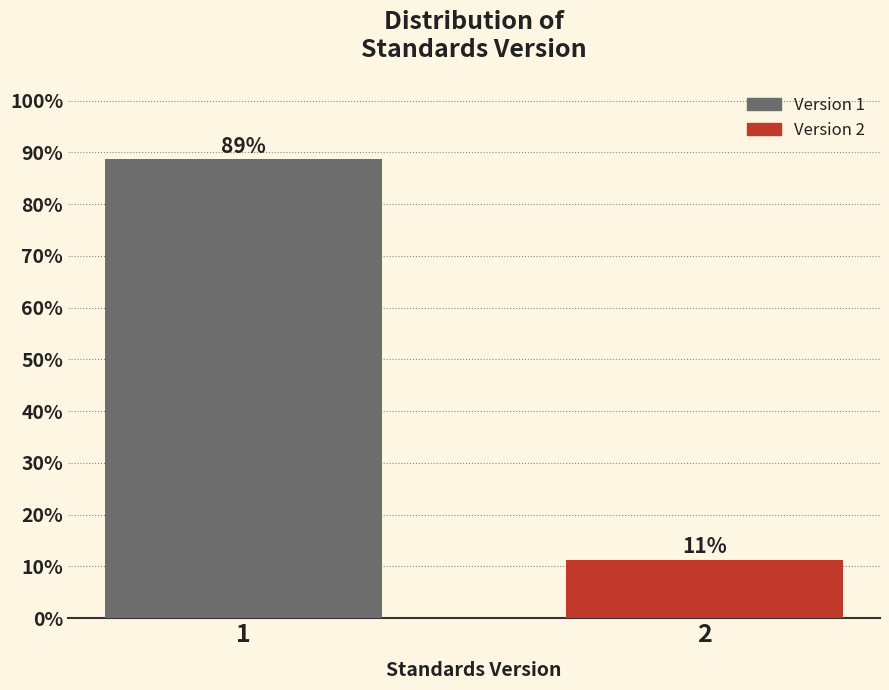

What is the value of the 1st bar from the left?

88.7